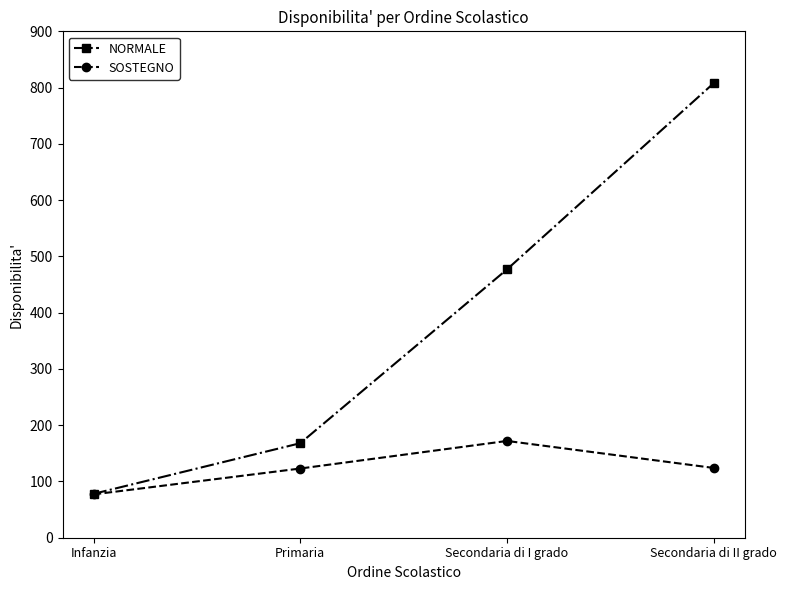

What is the maximum value for NORMALE?

808